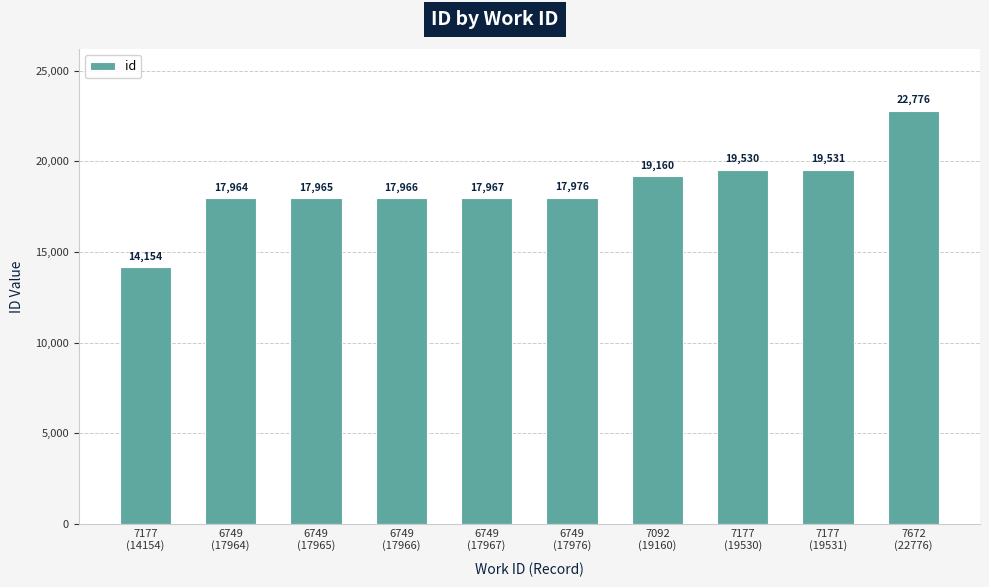

How many distinct data groups are displayed?

1